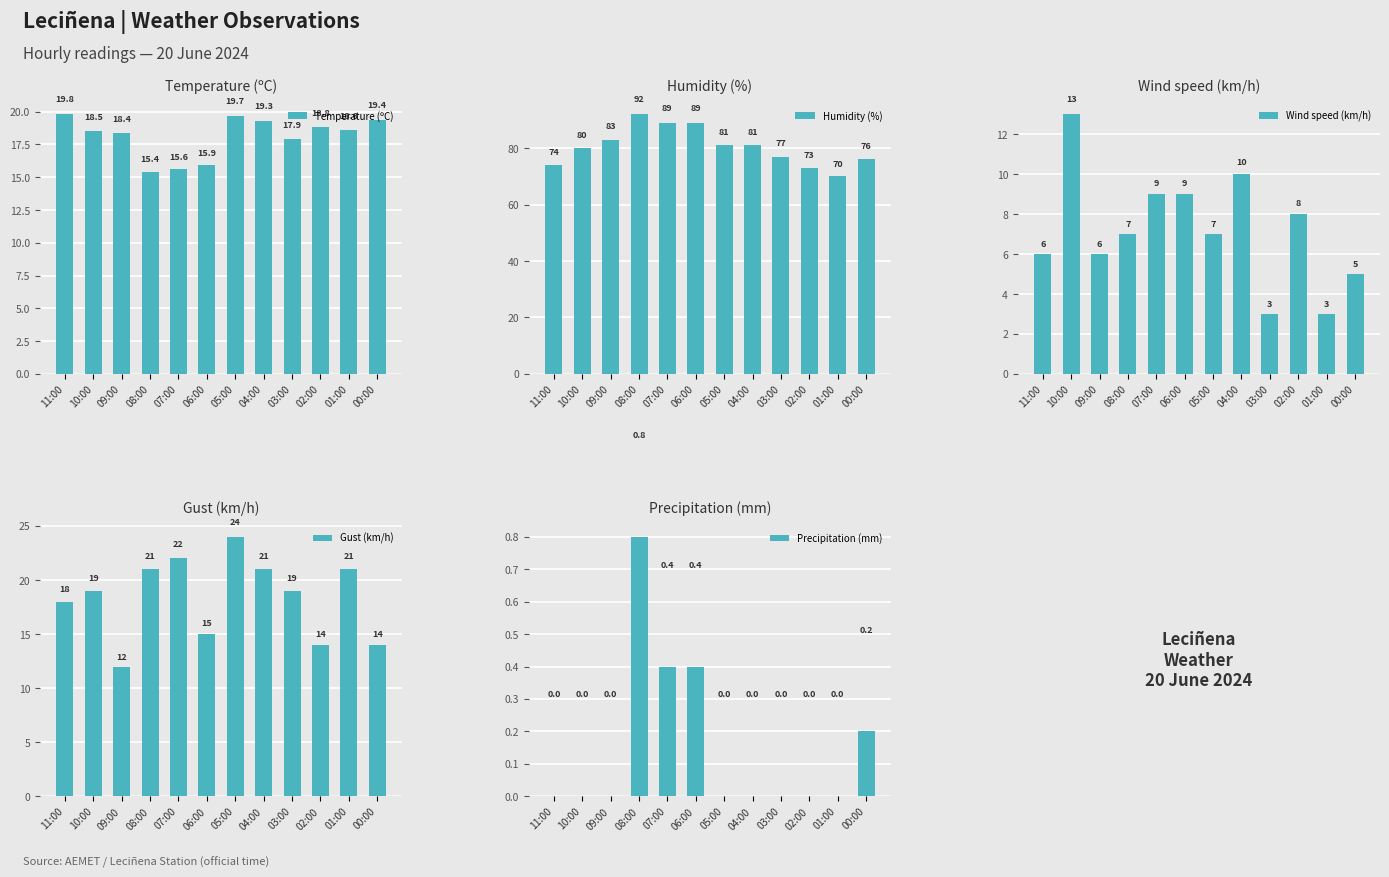

Is the value of Humidity (%) at 00:00 greater than the value of Precipitation (mm) at 10:00?

Yes